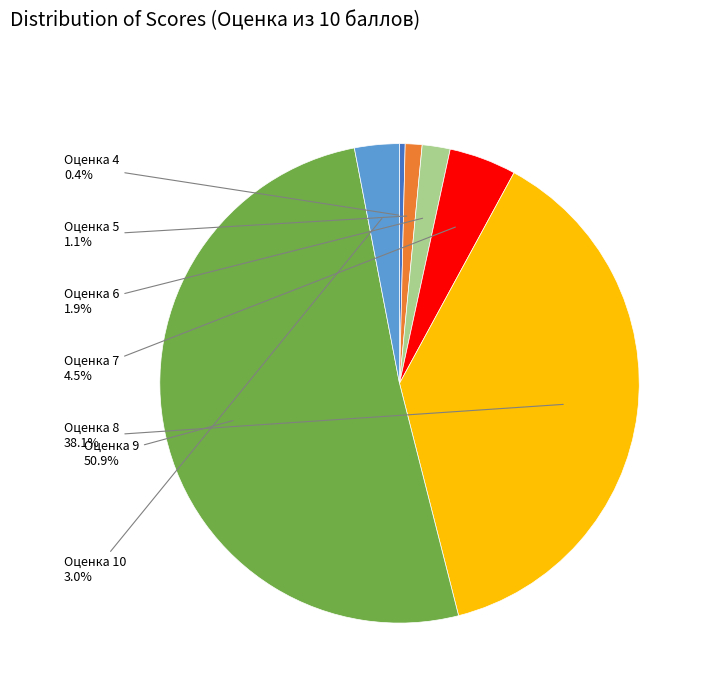

Does any single category account for the majority?

Yes